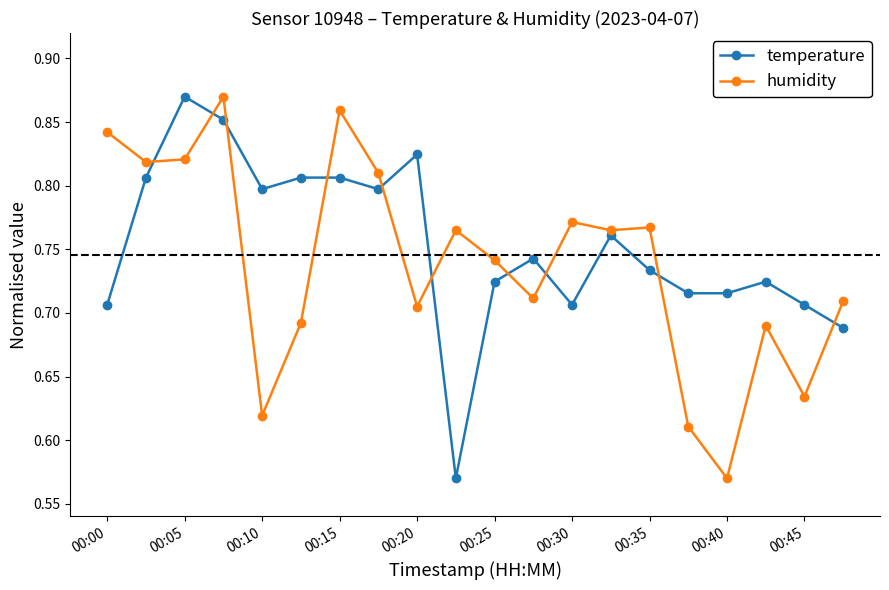

How many humidity values are between 0 and 1?

20